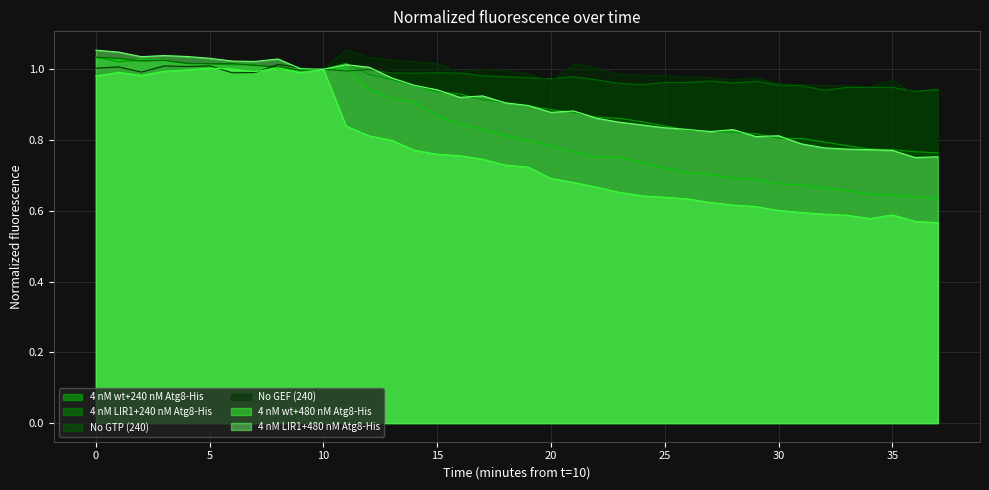

What is the maximum value for 4 nM LIR1+480 nM Atg8-His?

1.1